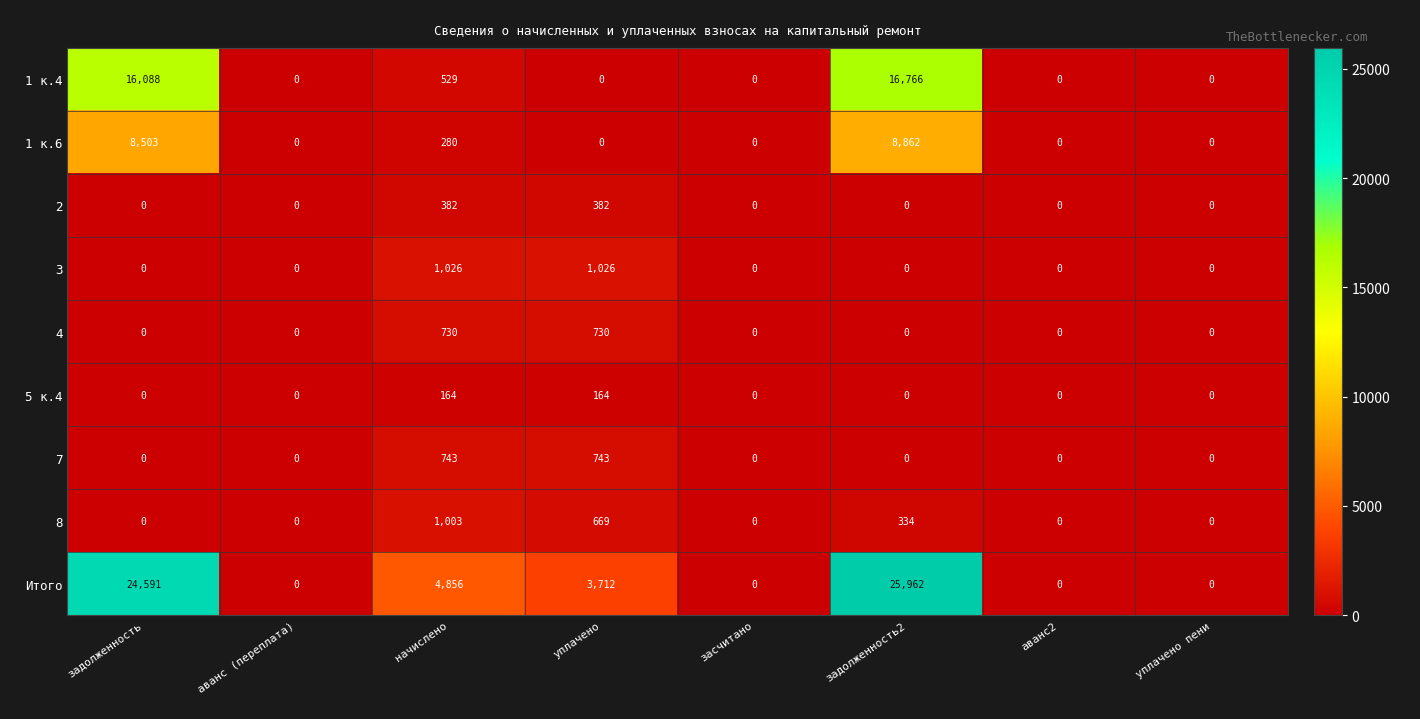

The 8 series shows 0 at уплачено пени. True or false?

True